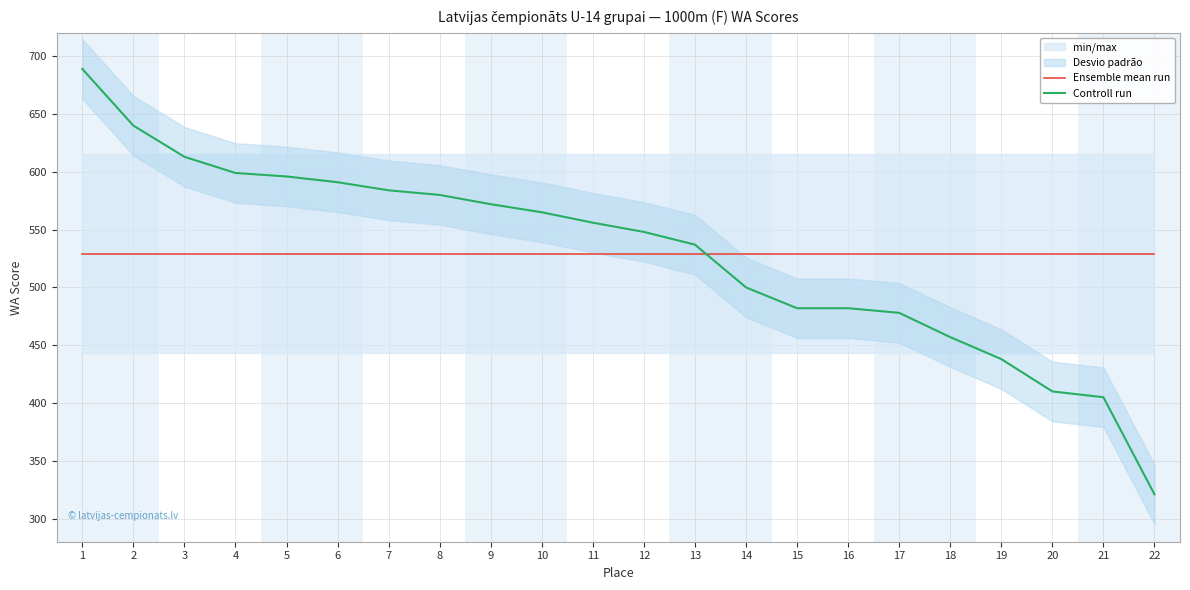

Reading left to right, transcribe all the data shown in this chart.

Ensemble mean run: 1=529.2	2=529.2	3=529.2	4=529.2	5=529.2	6=529.2	7=529.2	8=529.2	9=529.2	10=529.2	11=529.2	12=529.2	13=529.2	14=529.2	15=529.2	16=529.2	17=529.2	18=529.2	19=529.2	20=529.2	21=529.2	22=529.2
Controll run: 1=689.0	2=640.0	3=613.0	4=599.0	5=596.0	6=591.0	7=584.0	8=580.0	9=572.0	10=565.0	11=556.0	12=548.0	13=537.0	14=500.0	15=482.0	16=482.0	17=478.0	18=457.0	19=438.0	20=410.0	21=405.0	22=321.0